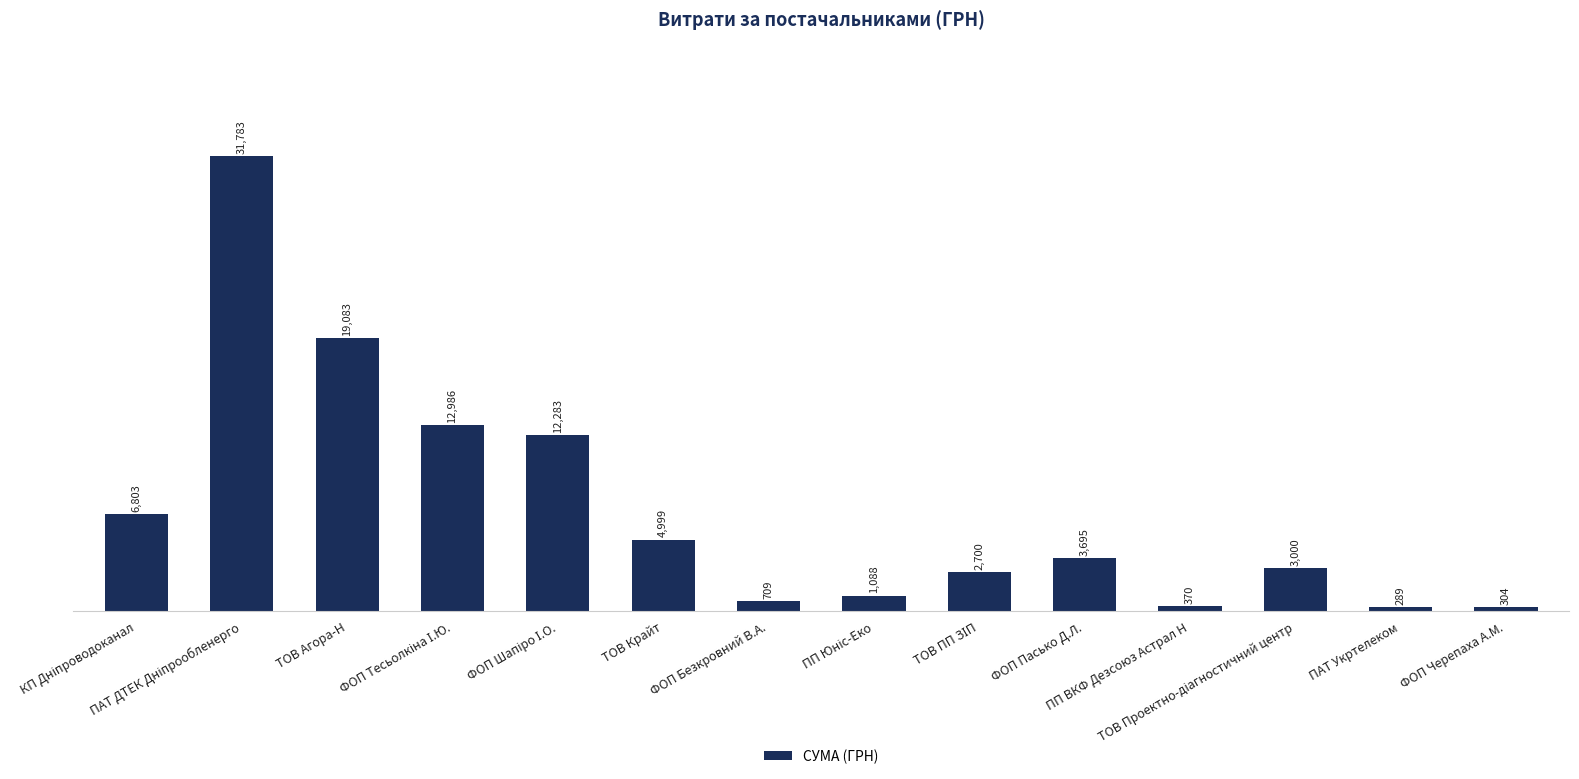

What is the value of the 7th bar from the left?

709.0